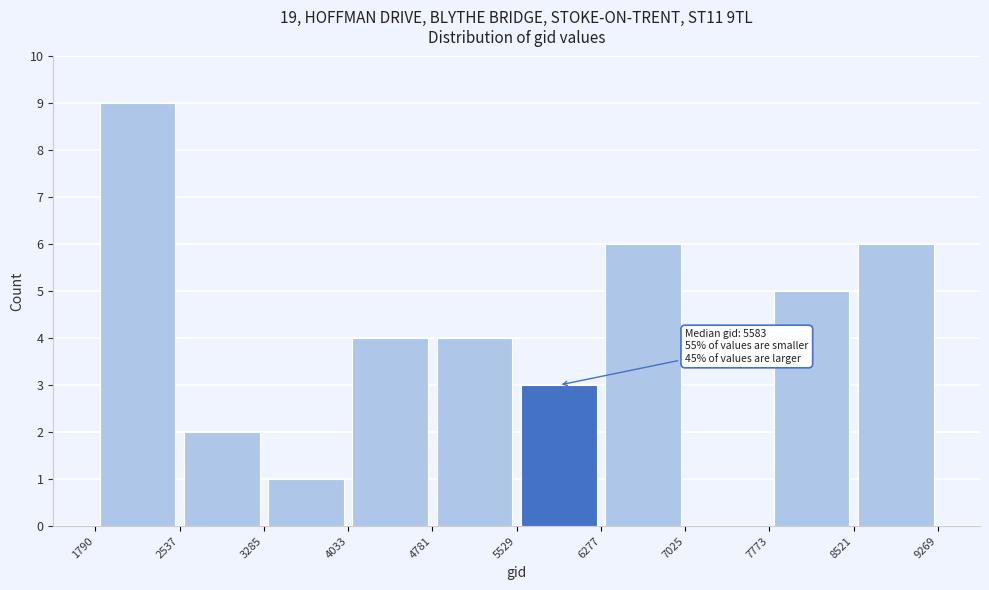

Which range on the x-axis has the tallest bar?

1790 to 2537